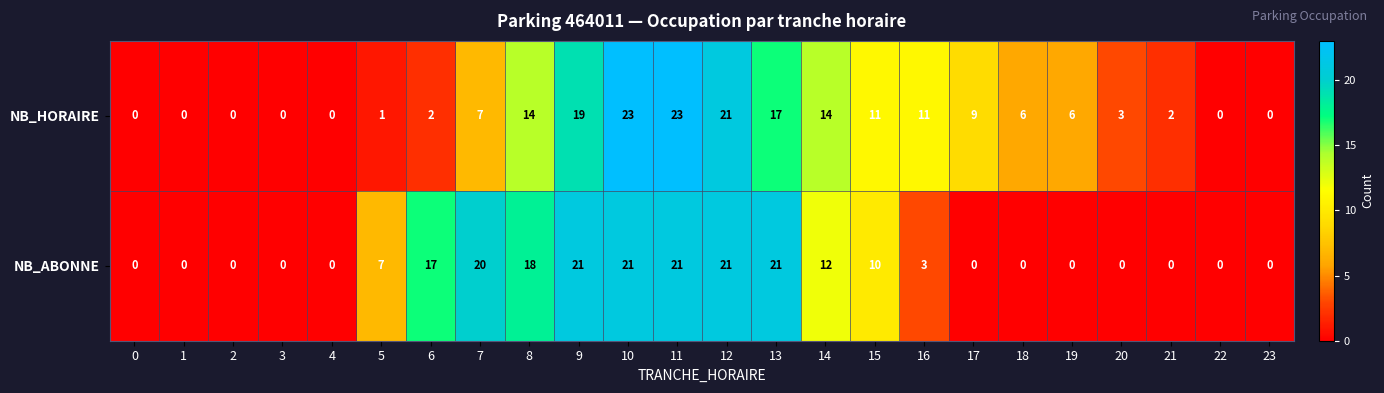

Where does the NB_HORAIRE series first go above 6?

7